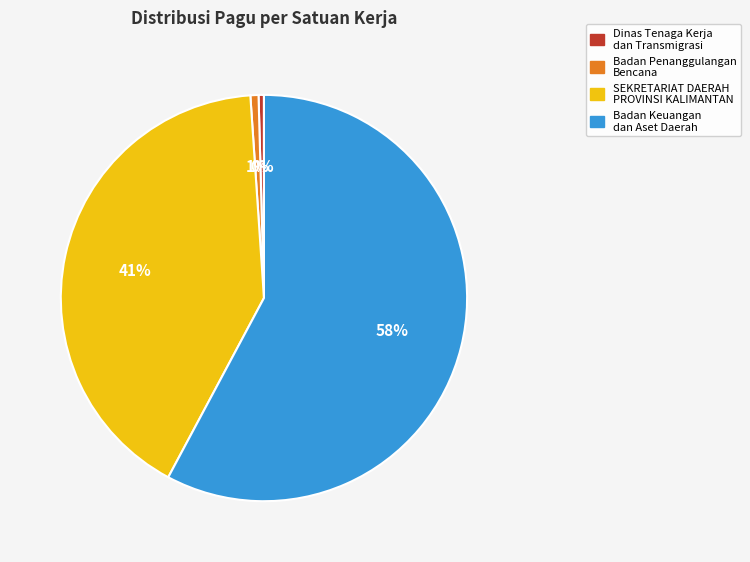

How many segments does this pie chart have?

4